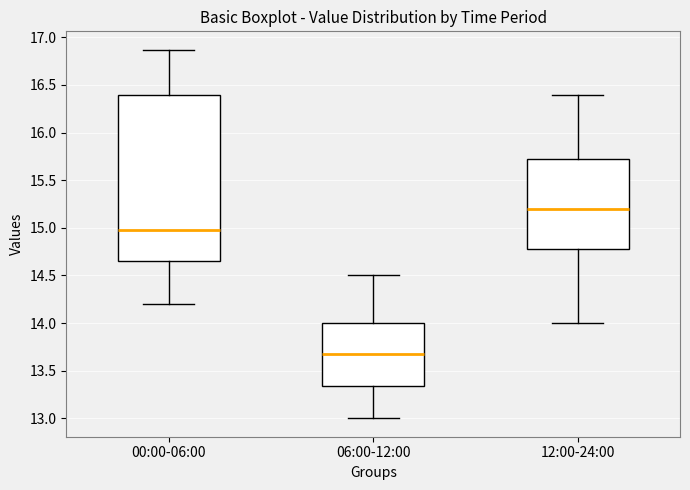

Reading left to right, transcribe this box plot: for each box, give where its median line is, the range the box spans, and where its two whiskers end, as read against the y-axis. The values are not printed on the chart, so give them approximately, as read against the axis.

00:00-06:00: median 15.00, box 14.65 to 16.40, whiskers 14.20 to 16.85
06:00-12:00: median 13.70, box 13.35 to 14.00, whiskers 13.00 to 14.50
12:00-24:00: median 15.20, box 14.80 to 15.75, whiskers 14.00 to 16.40